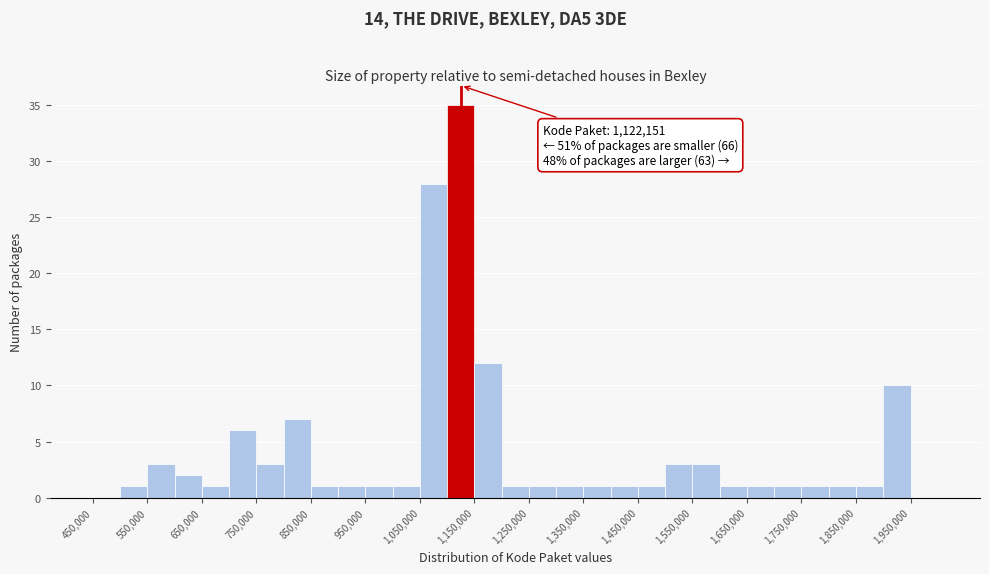

Over which range of the x-axis is the bar tallest?

1100000 to 1150000